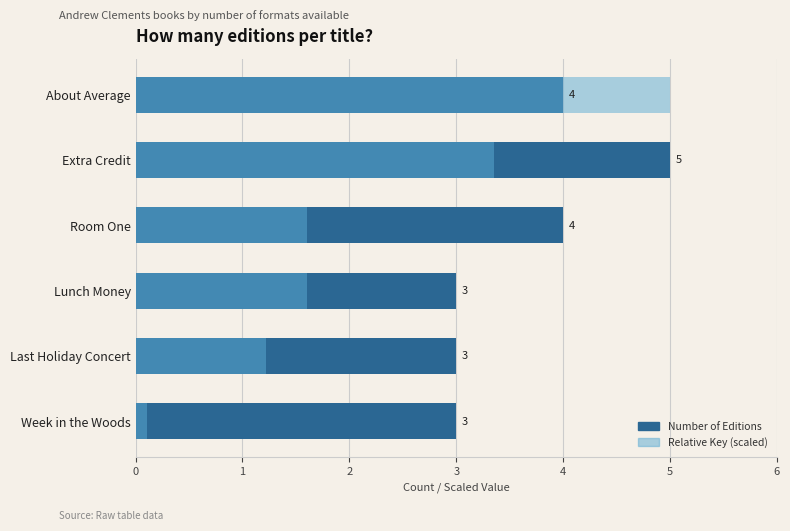

Read the Number of Editions value at Room One.

4.0